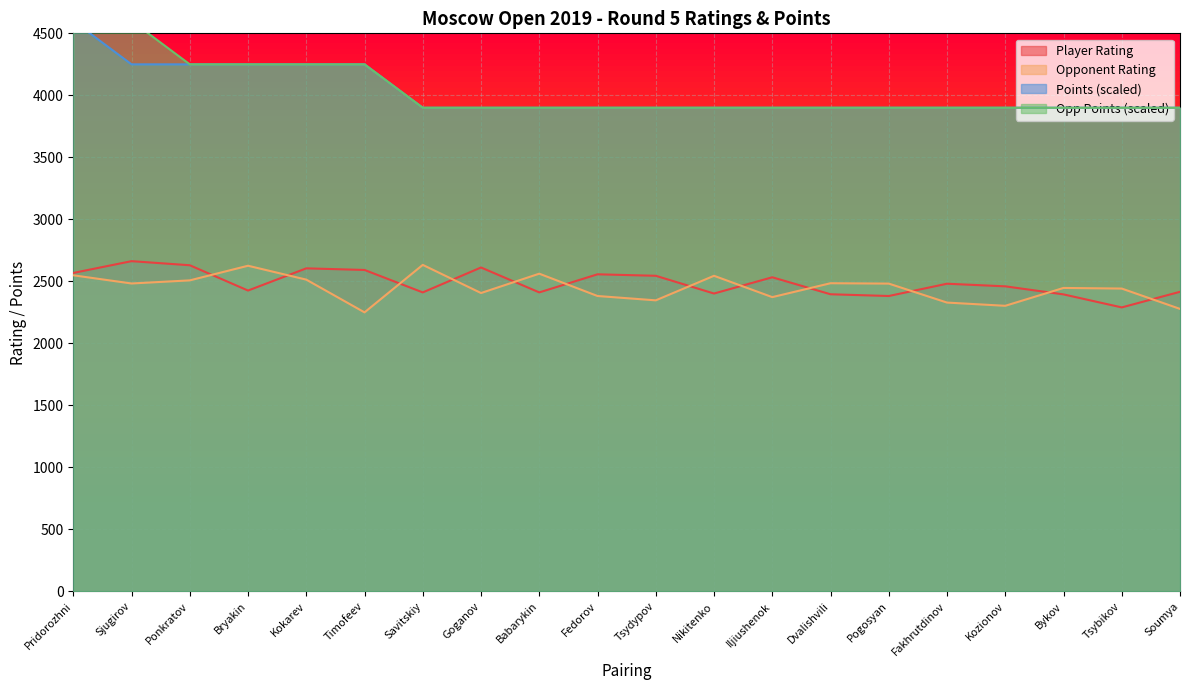

What is the difference between the maximum and second lowest values in the Points series?

700